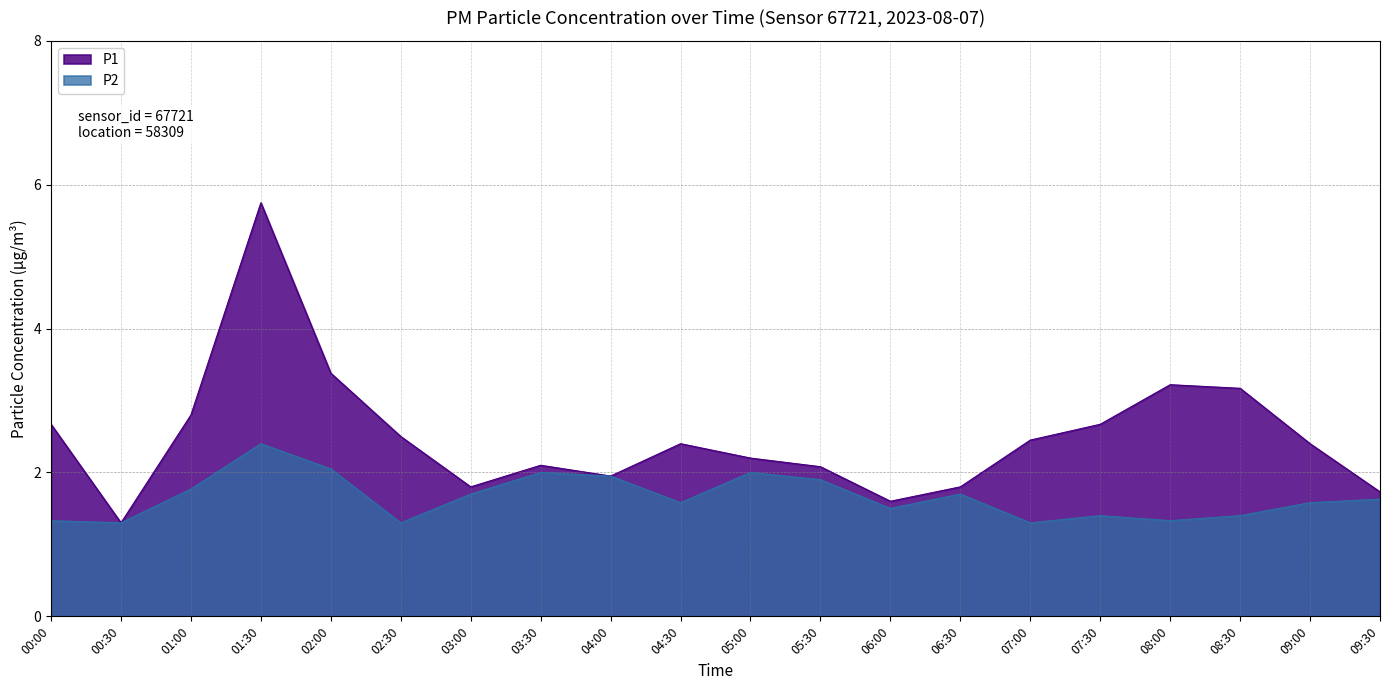

The P2 series shows 1.4 at 07:30. True or false?

True